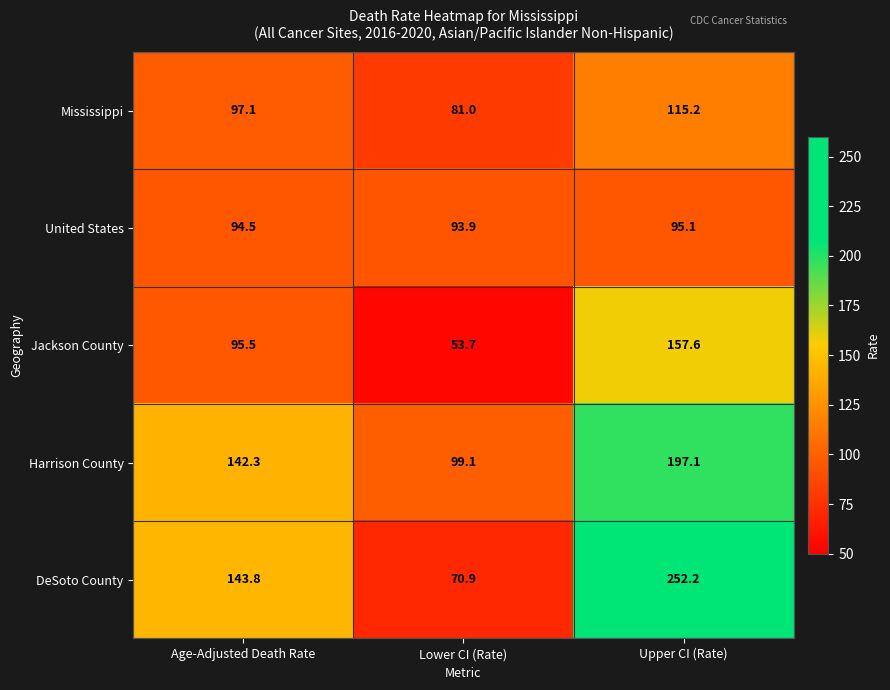

Which series has the widest spread of values?

DeSoto County